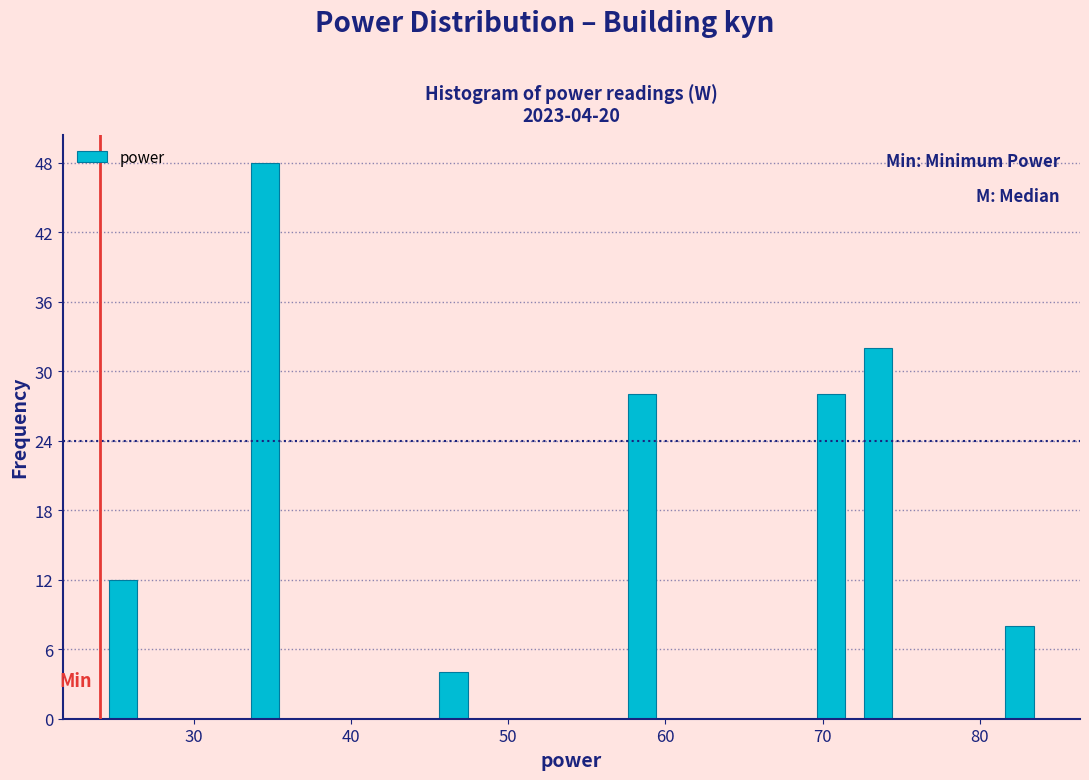

Read against the x-axis, roughly where is the centre of the tallest bar?

35